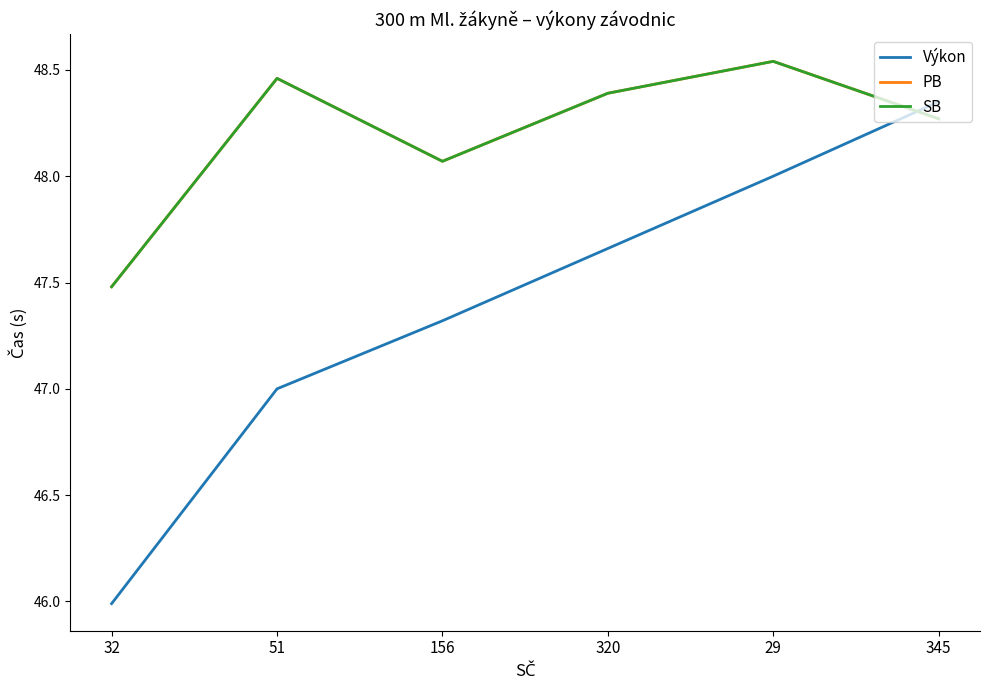

What is the label of the 4th point from the right?

156